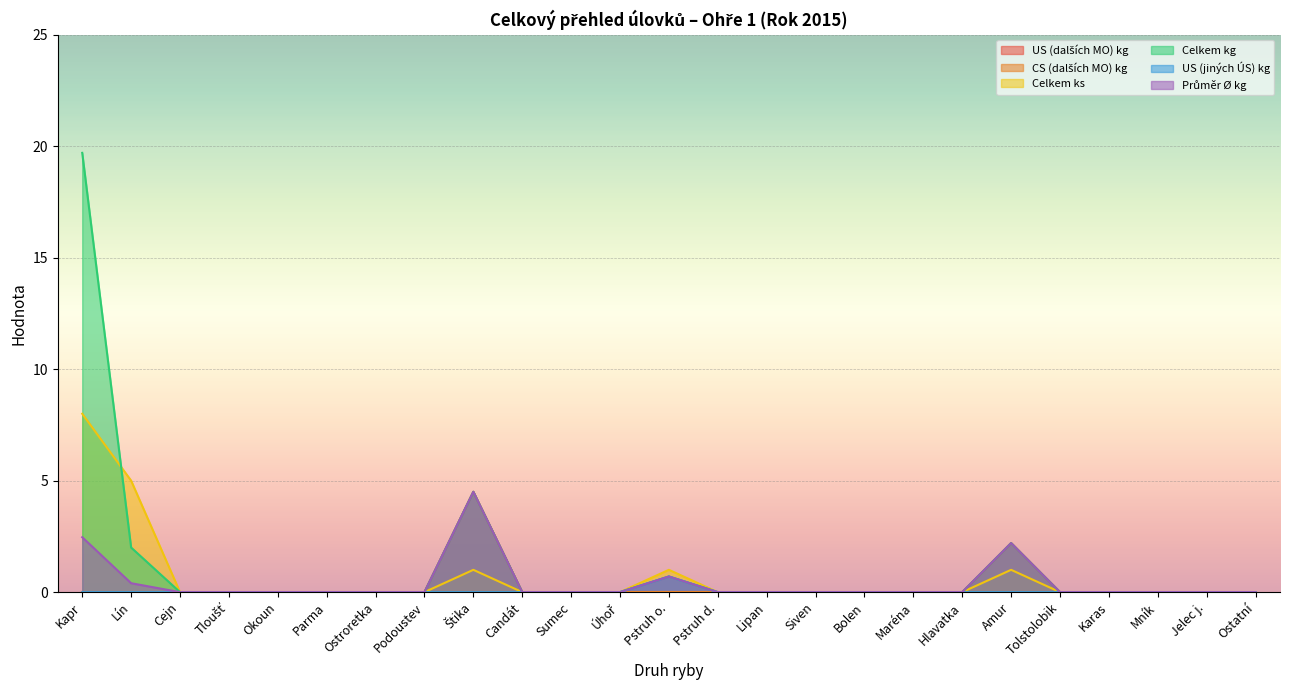

Which has a higher value, Jelec j. or Bolen?

Jelec j.